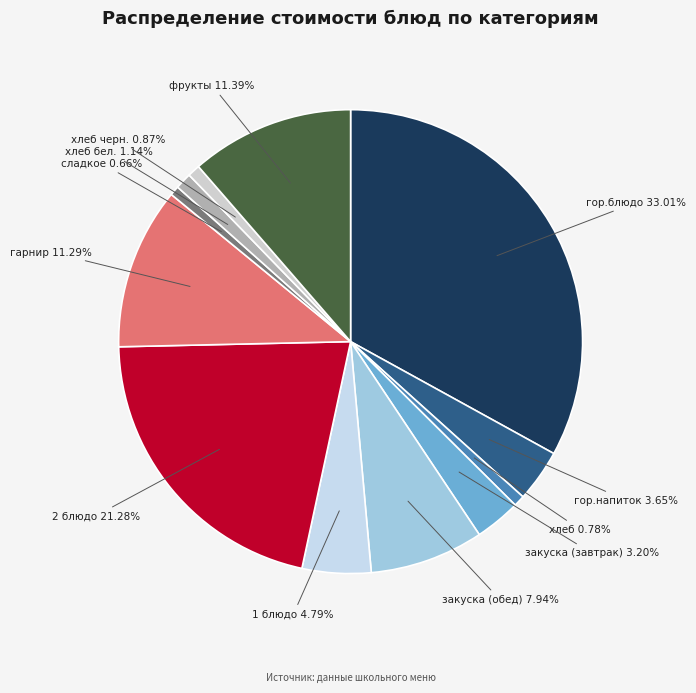

To the nearest percent, what percentage of the pie is сладкое?

1%